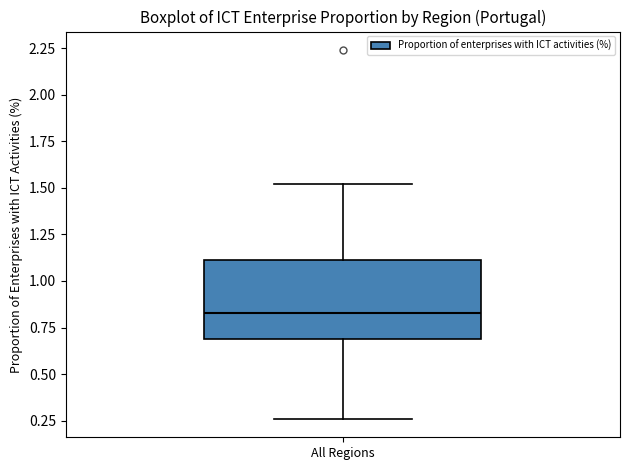

Read this box plot against the y-axis: the position of the median line, the range covered by the box, and the ends of both whiskers. The values are not printed on the chart, so give them approximately, as read against the axis.

median 0.85, box 0.70 to 1.10, whiskers 0.25 to 1.50